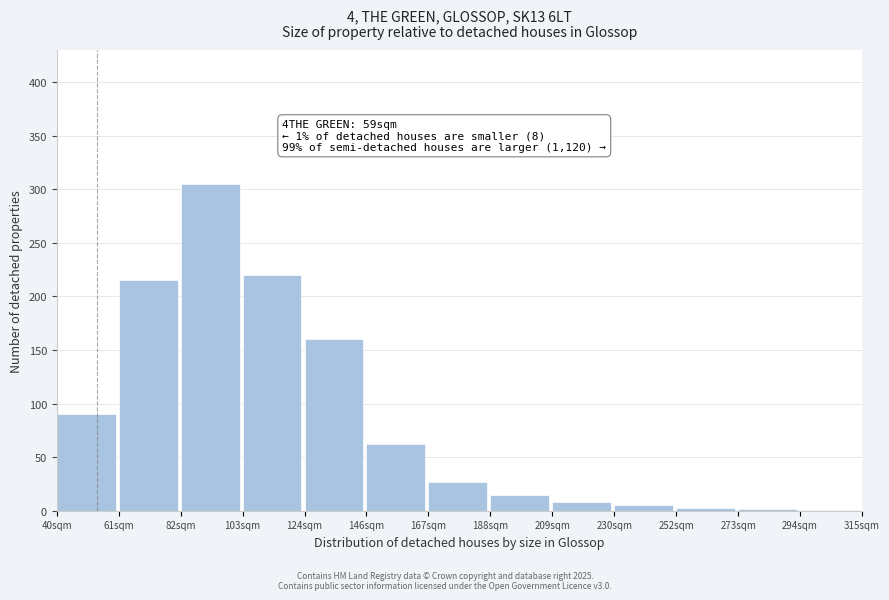

What is the sum of the values at 124sqm and 188sqm?

175